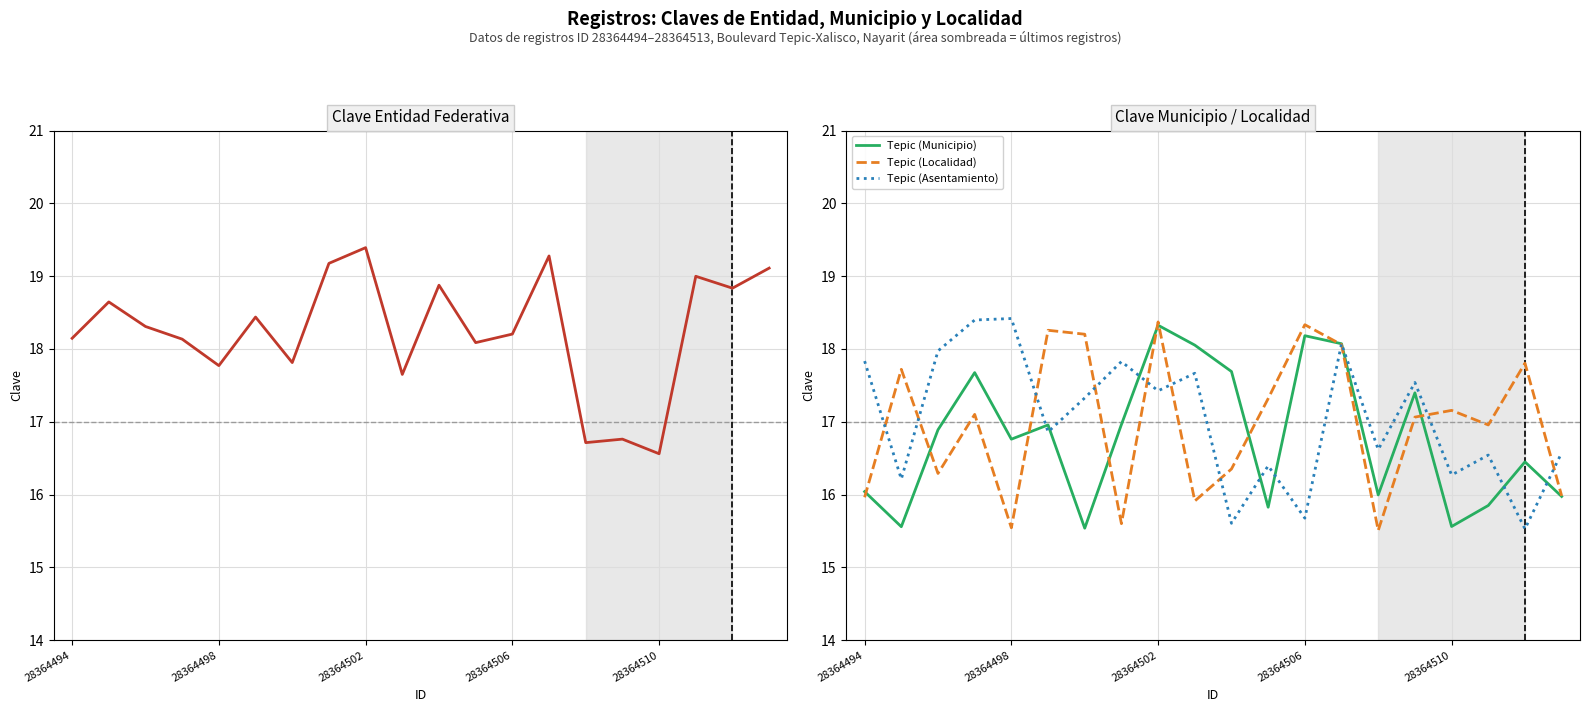

Does the chart display data point markers on the line(s)?

No